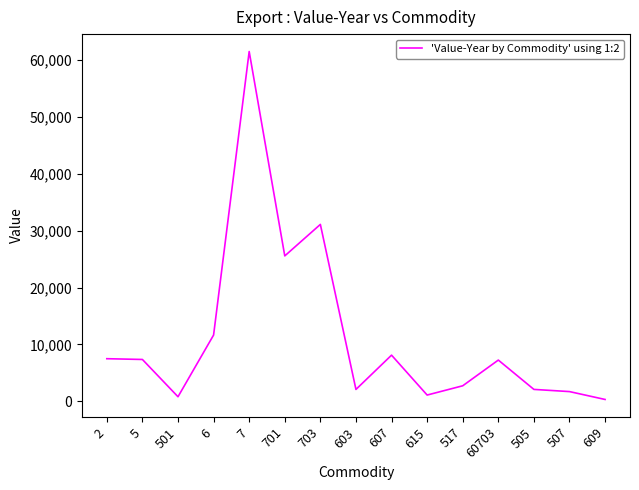

The chart shows a value of 2096 at 603. True or false?

True